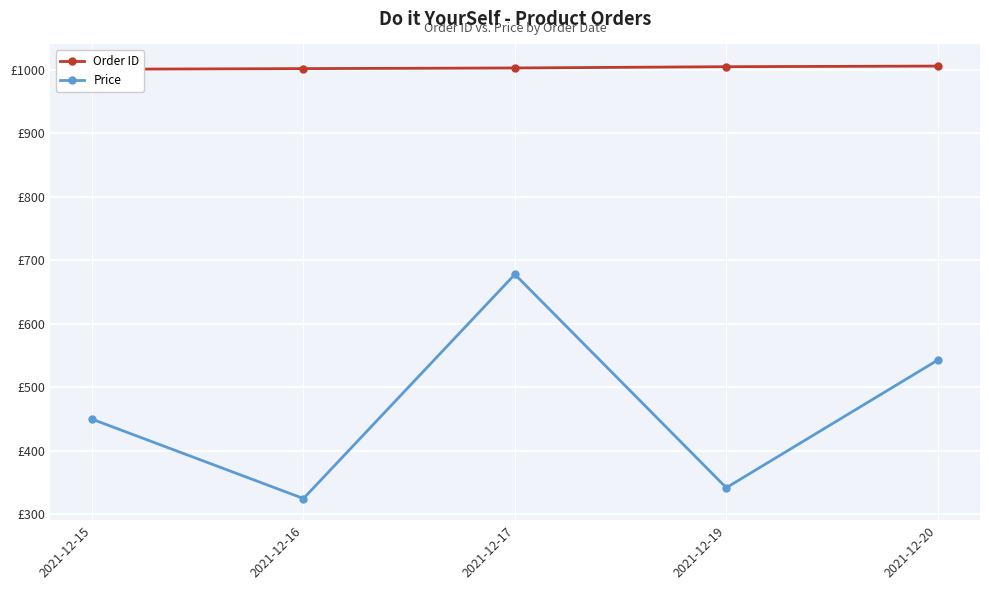

True or false: Order ID and Price cross at least once.

False